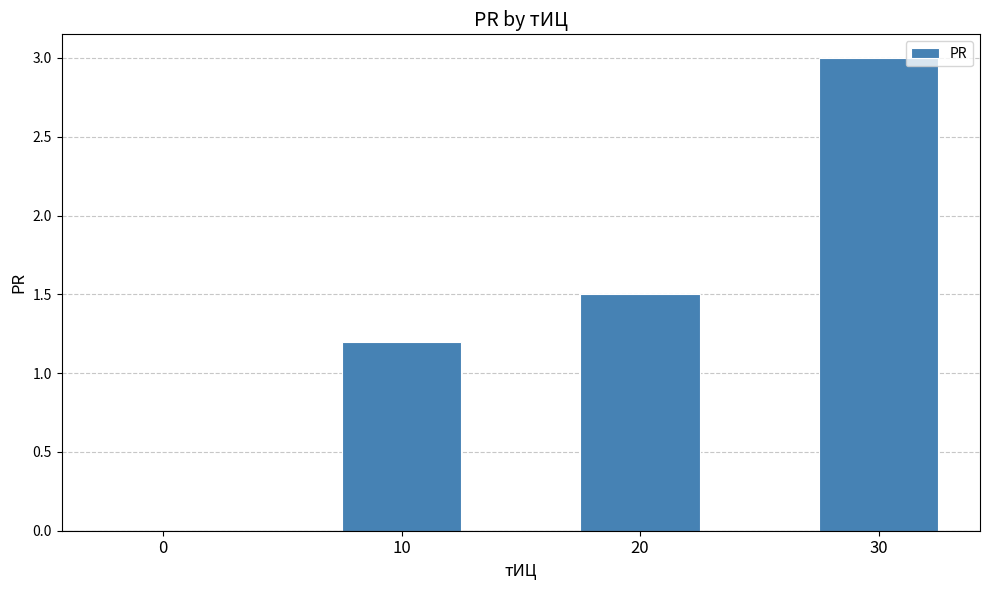

Which has a higher value, 0 or 20?

20